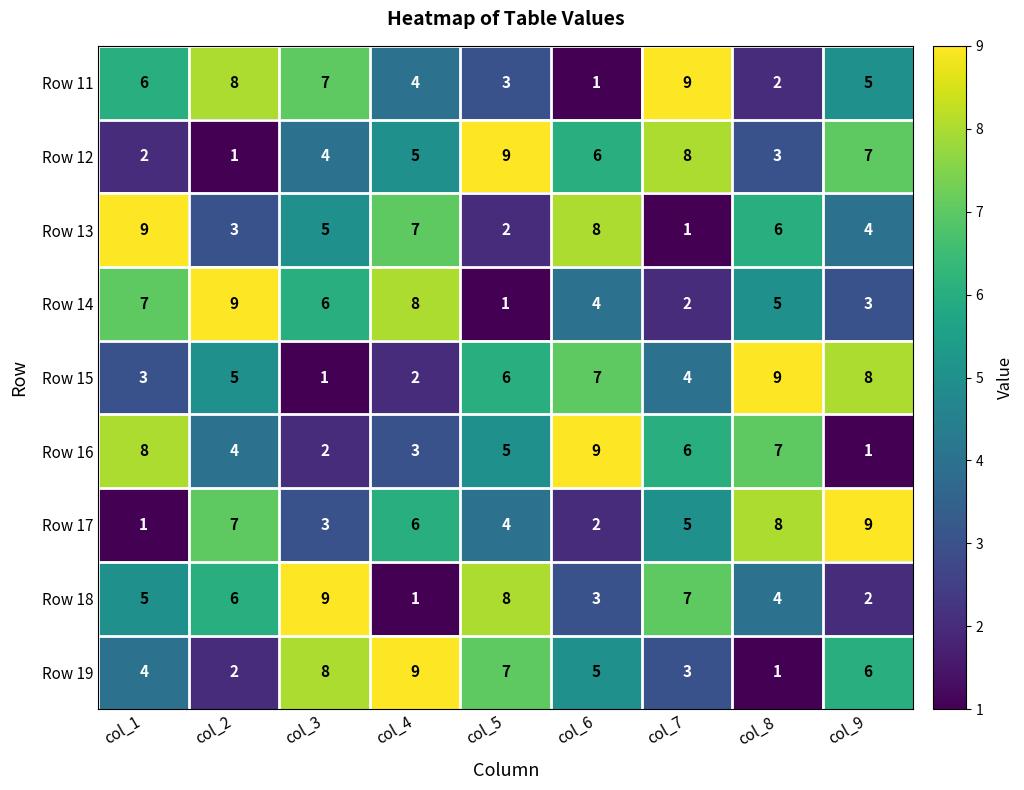

The value of Row 11 at col_7 is 15. True or false?

False